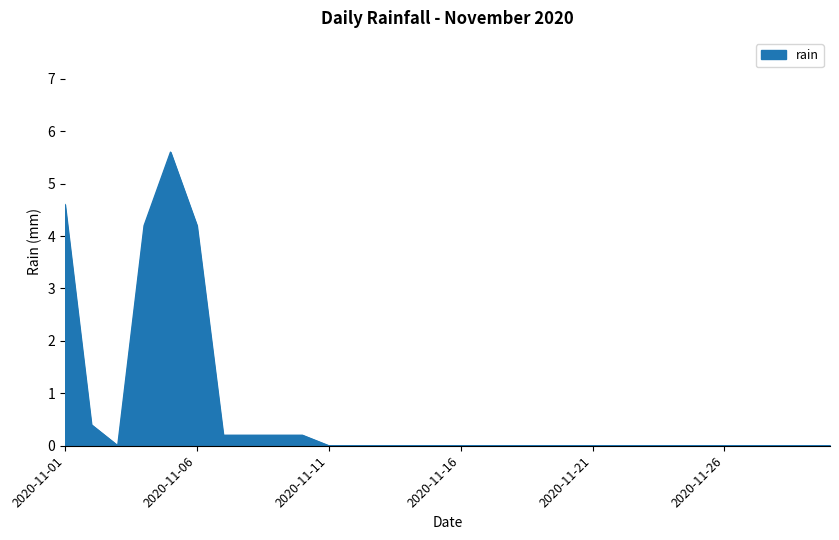

What is the difference between the maximum and minimum values?

5.6